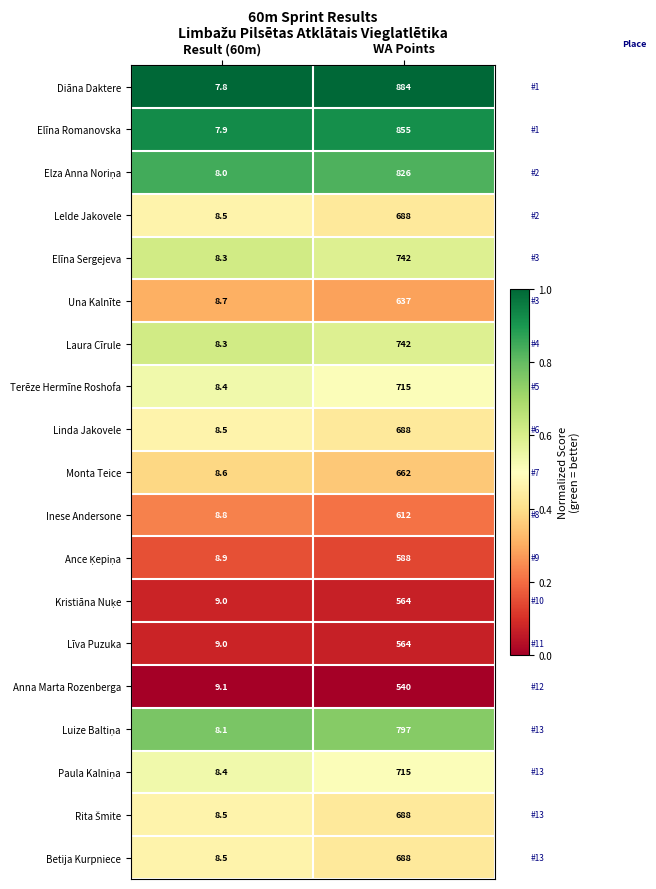

What is the sum of all Monta Teice values?

670.6